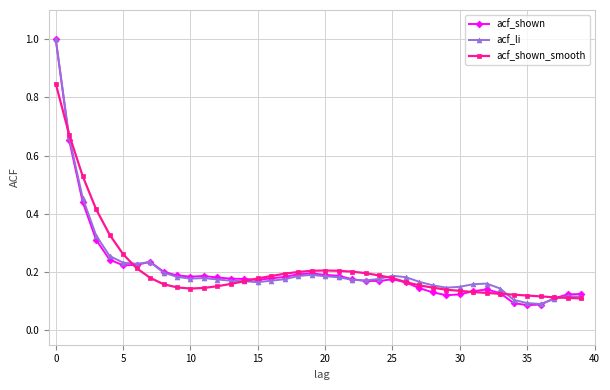

How many categories are shown in the chart?

40